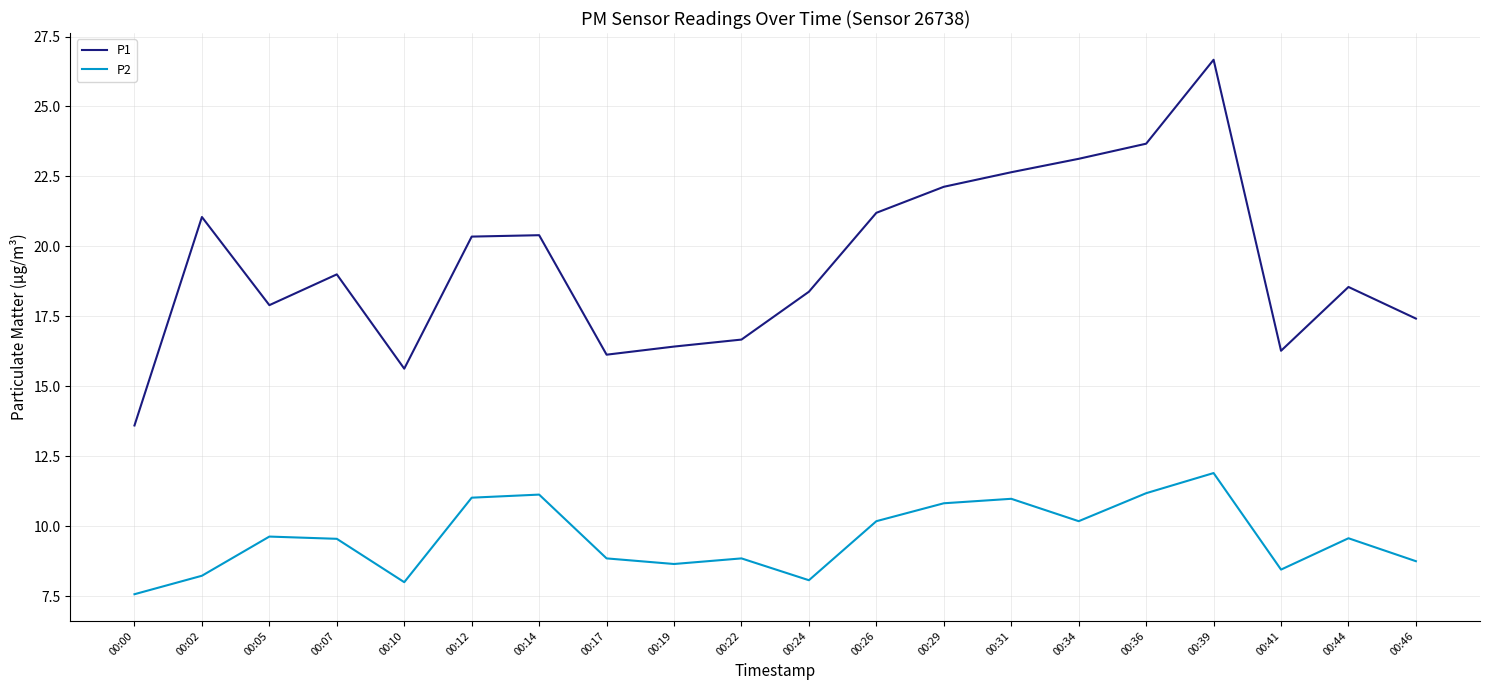

What is the total value across all series at 00:46?

26.2